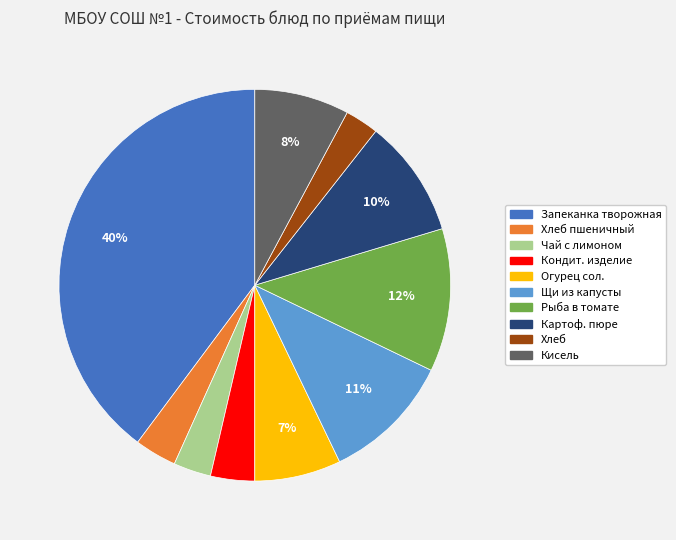

To the nearest percent, what is the difference between the largest and smallest slice percentages?

37%